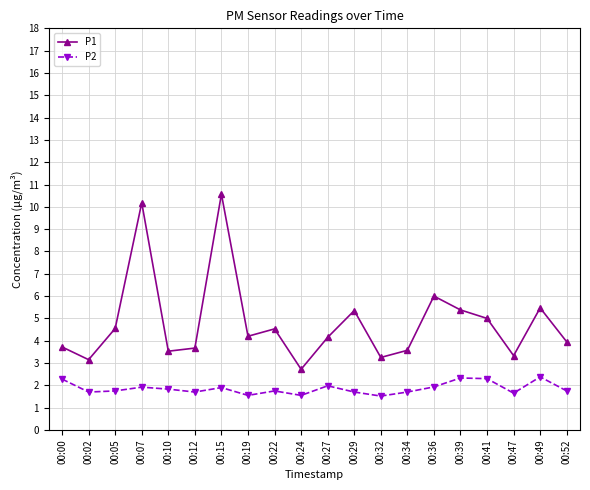

What is the value of the P2 point at the 5th from the left?

1.8